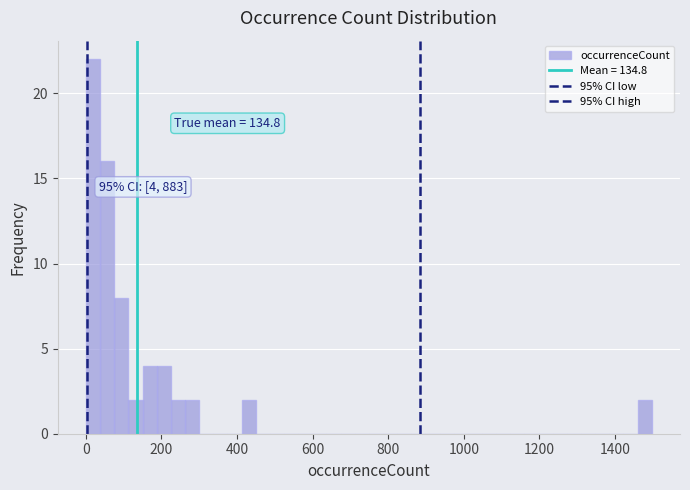

Around what value on the x-axis is the tallest bar? Give the approximate position of its centre, as read against the axis.

20